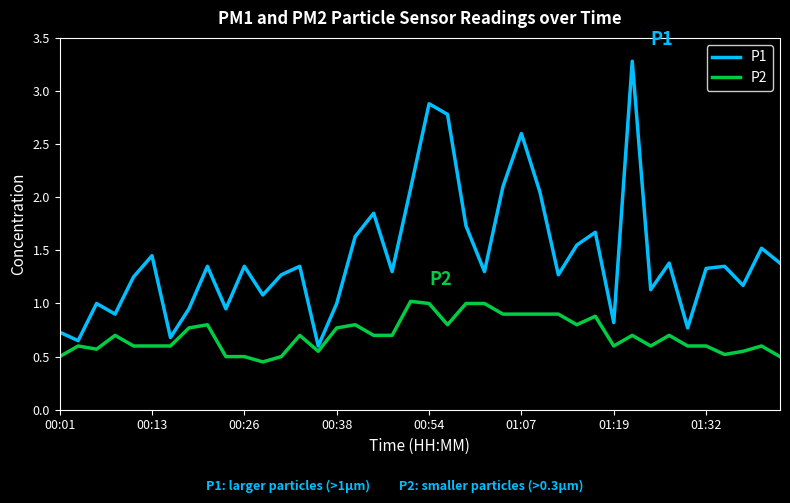

Which series has the largest total across all categories?

P1